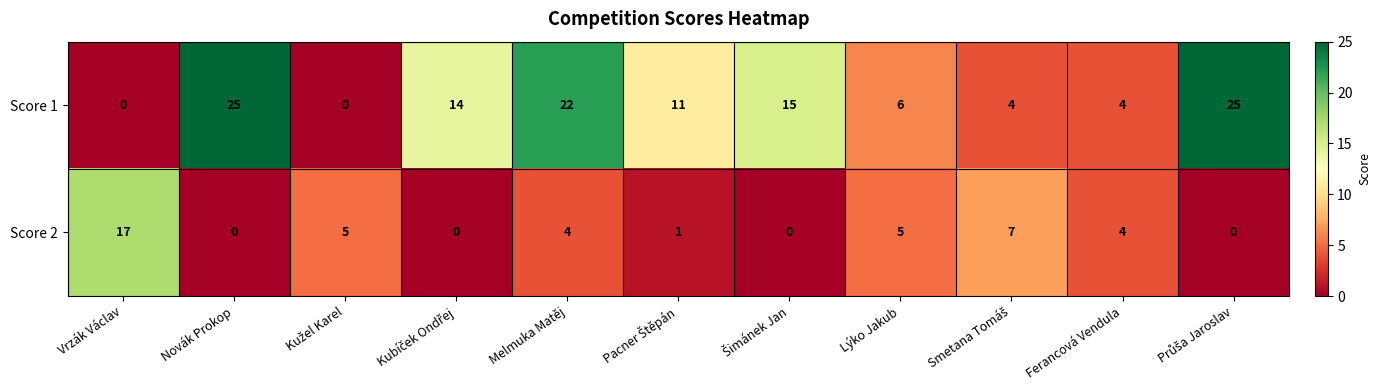

Which series has the largest range (max minus min)?

Score 1